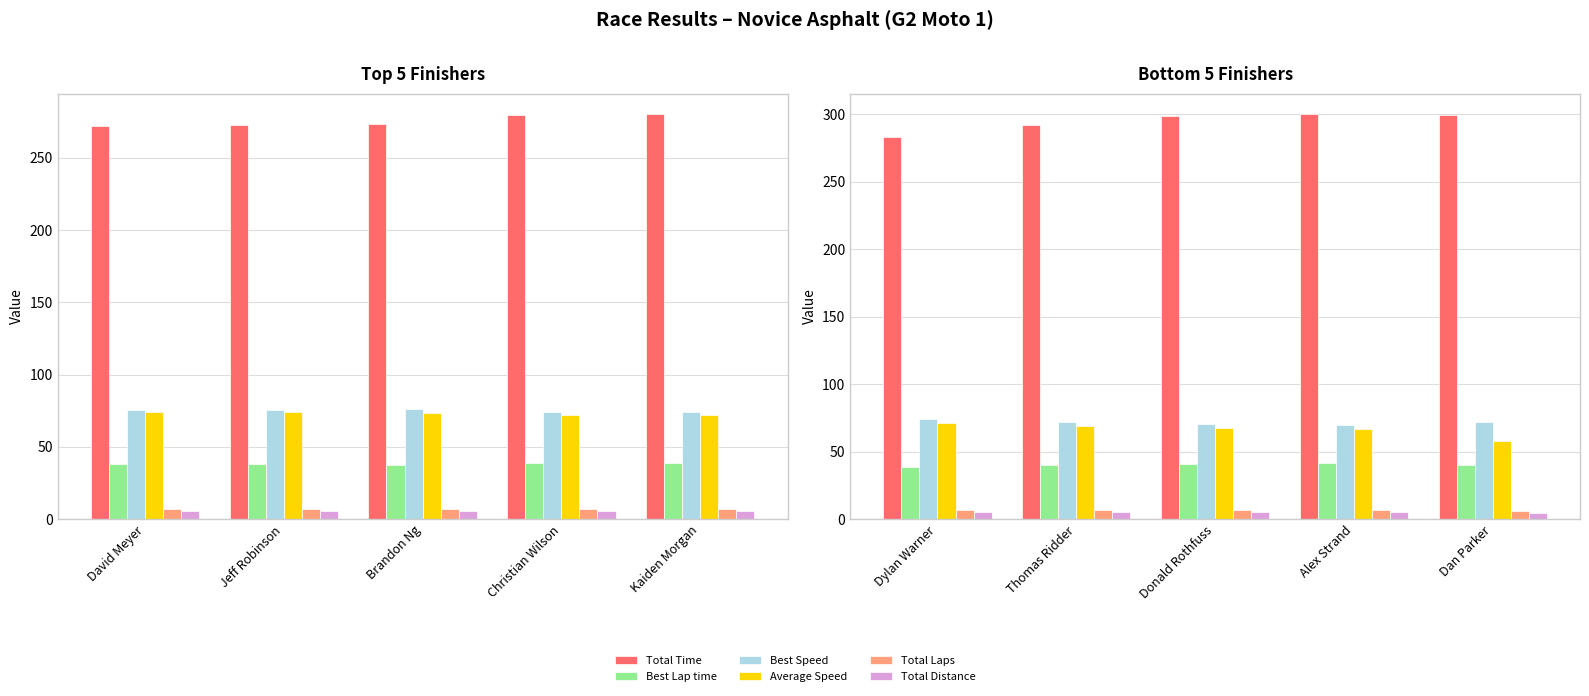

Count the number of data series in this chart.

6